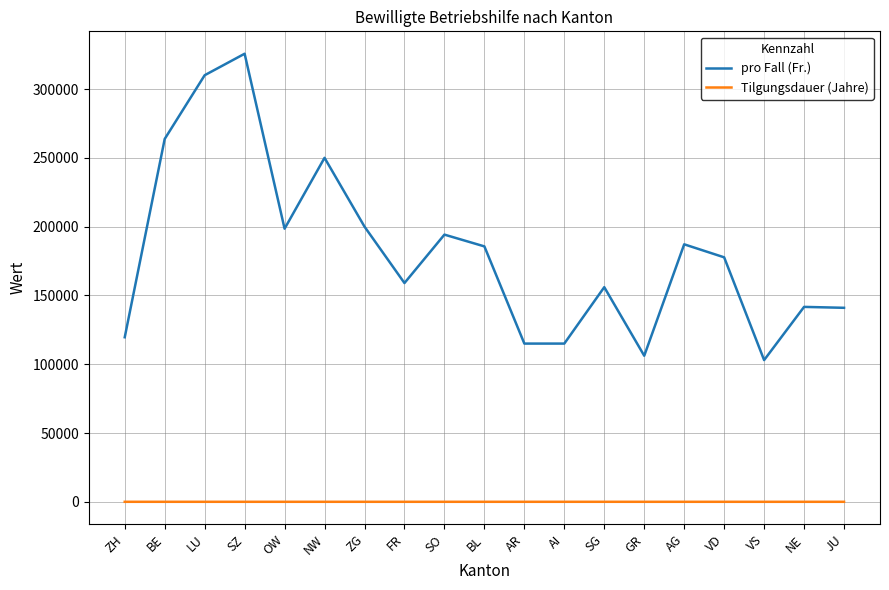

True or false: pro Fall (Fr.) and Tilgungsdauer (Jahre) cross at least once.

False